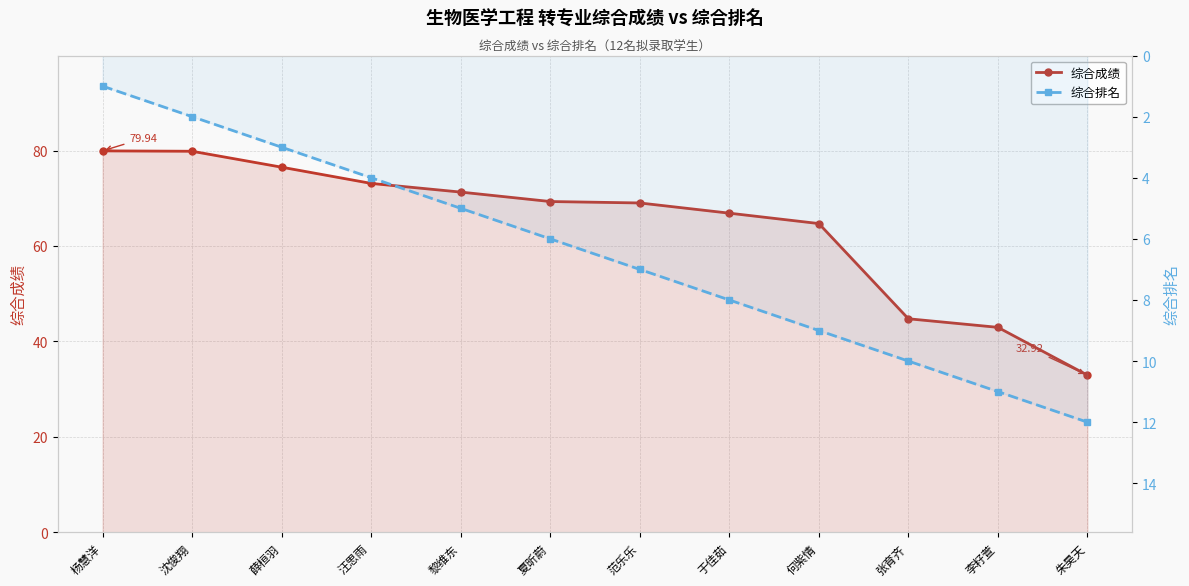

What is the difference between the maximum and minimum values in the 综合成绩 series?

47.0